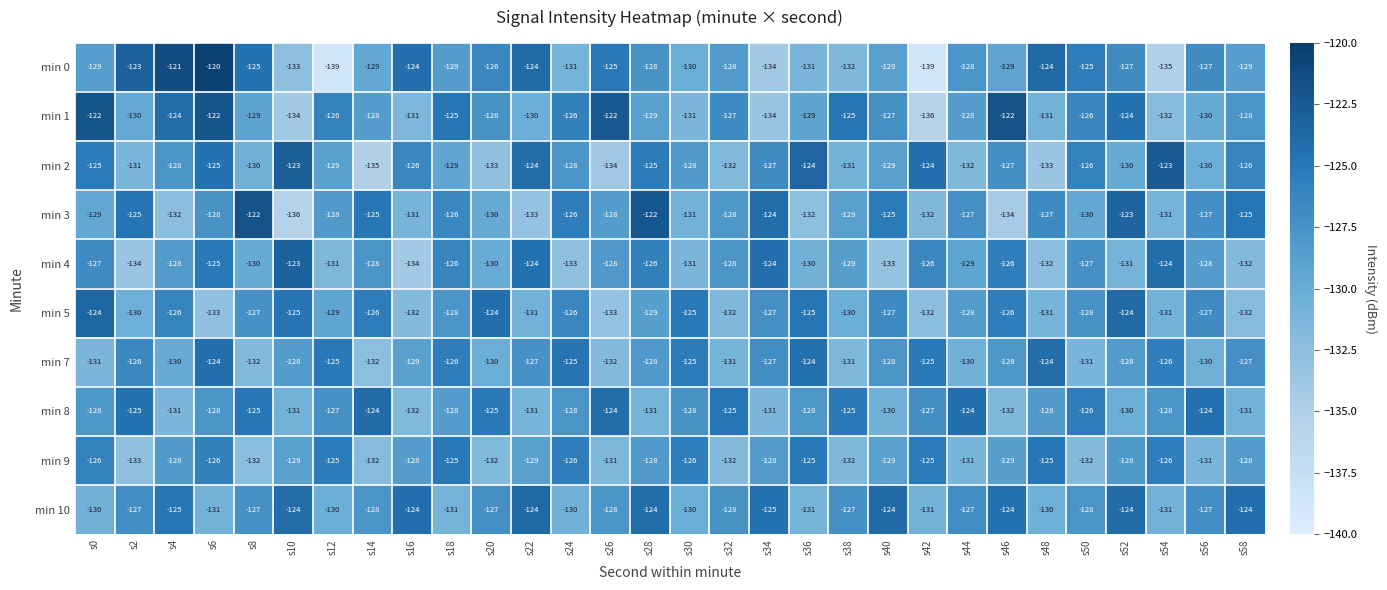

What is the difference between the second highest and minimum values in the min 8 series?

8